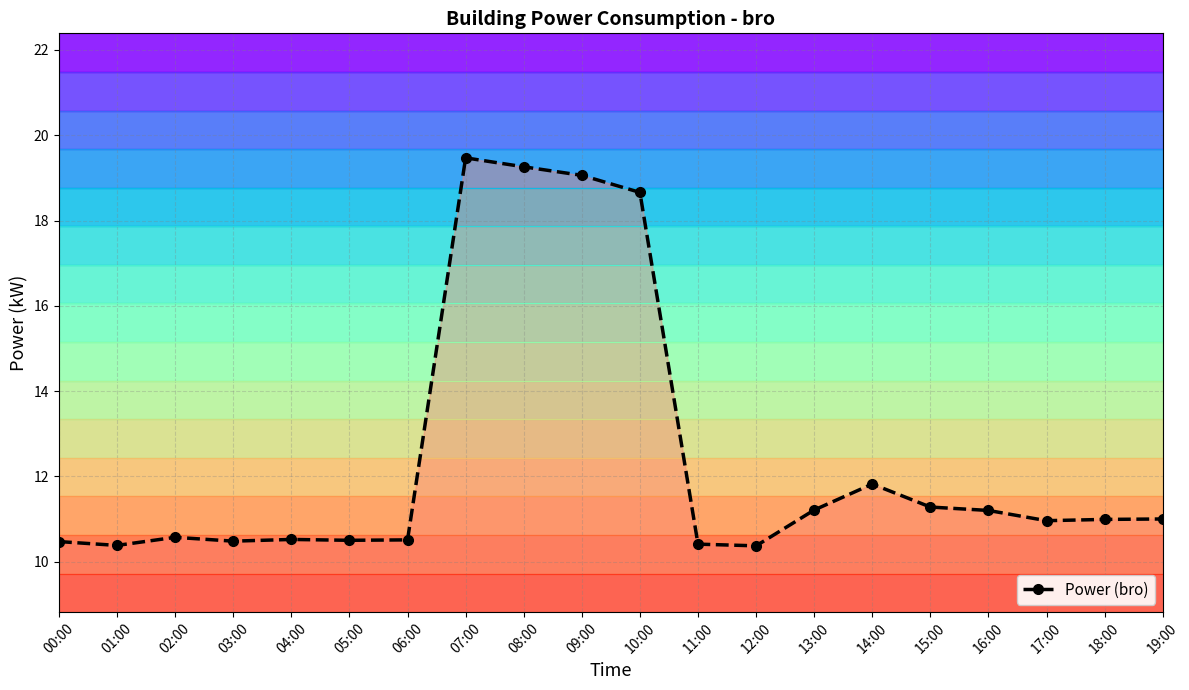

Which label corresponds to the smallest value in the chart?

12:00